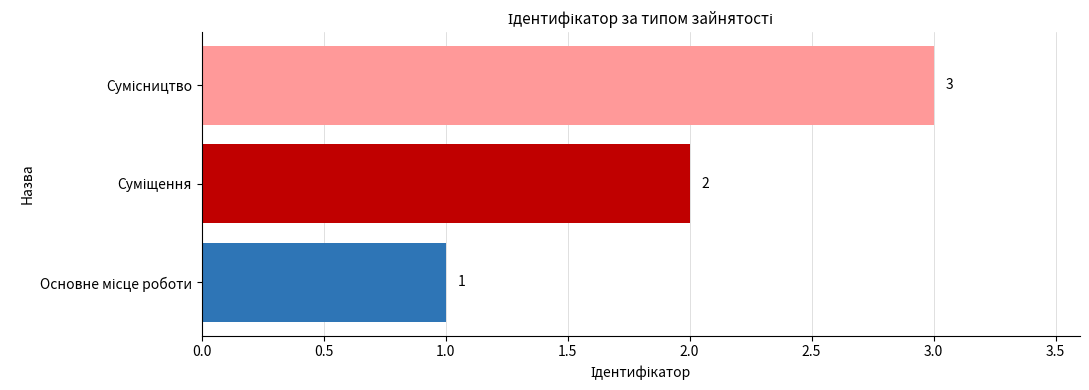

What is the maximum value shown in the chart?

3